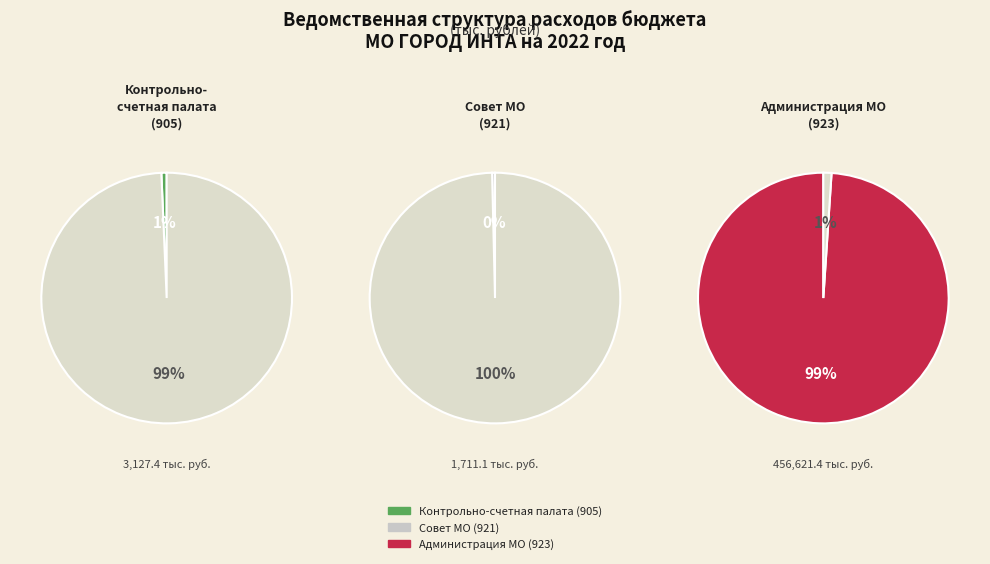

Which category has the smallest portion of the pie?

СОВЕТ МУНИЦИПАЛЬНОГО ОБРАЗОВАНИЯ